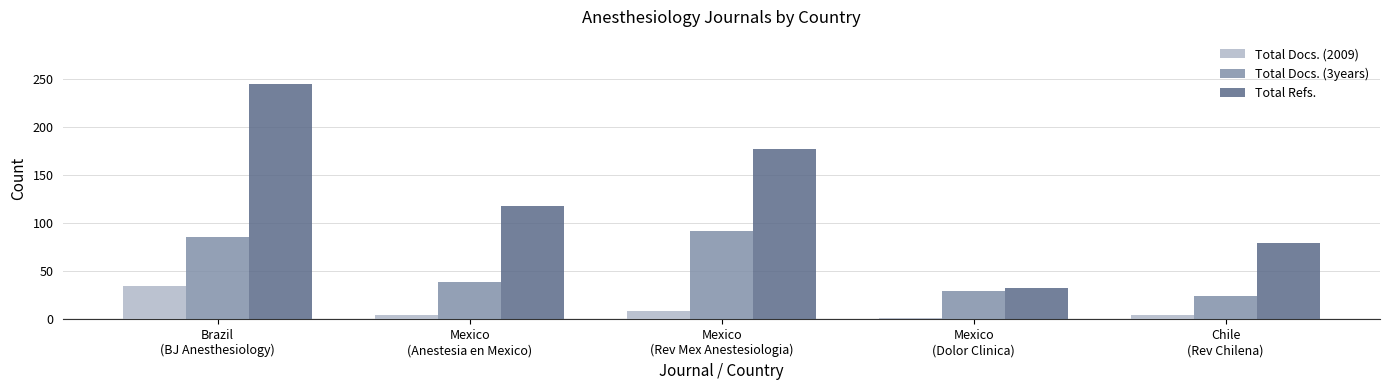

How many bars are there in each group?

3